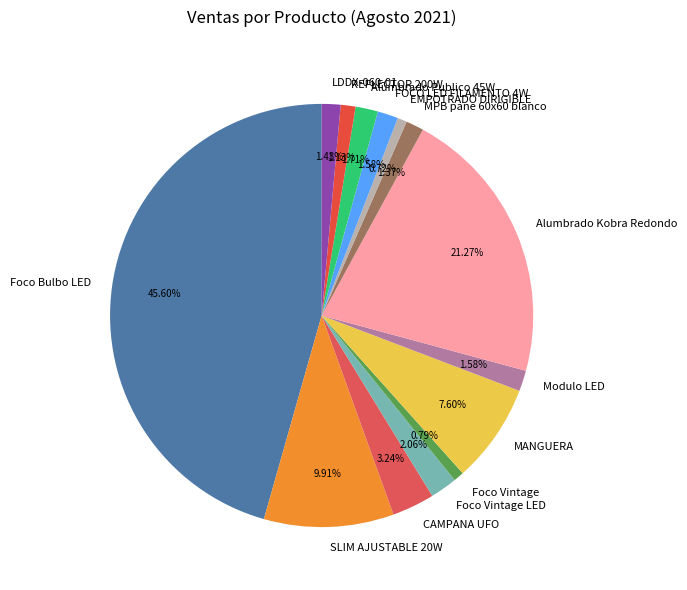

What is the largest slice in the pie chart?

Foco Bulbo LED